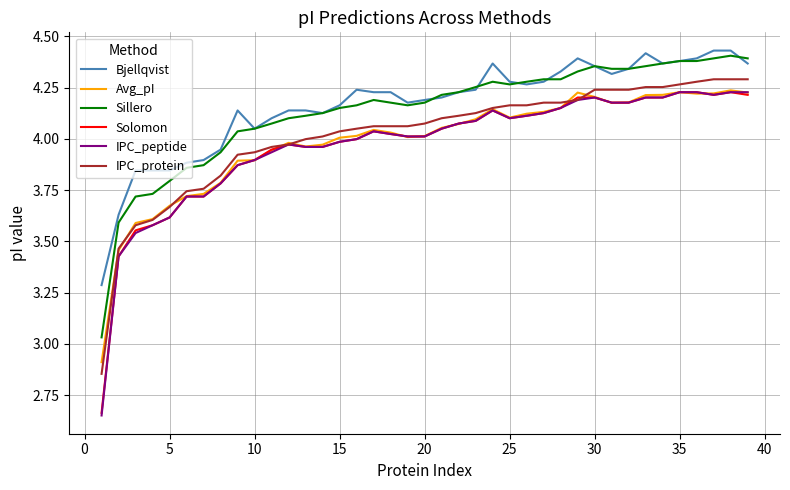

True or false: Sillero and Solomon intersect in this chart.

False